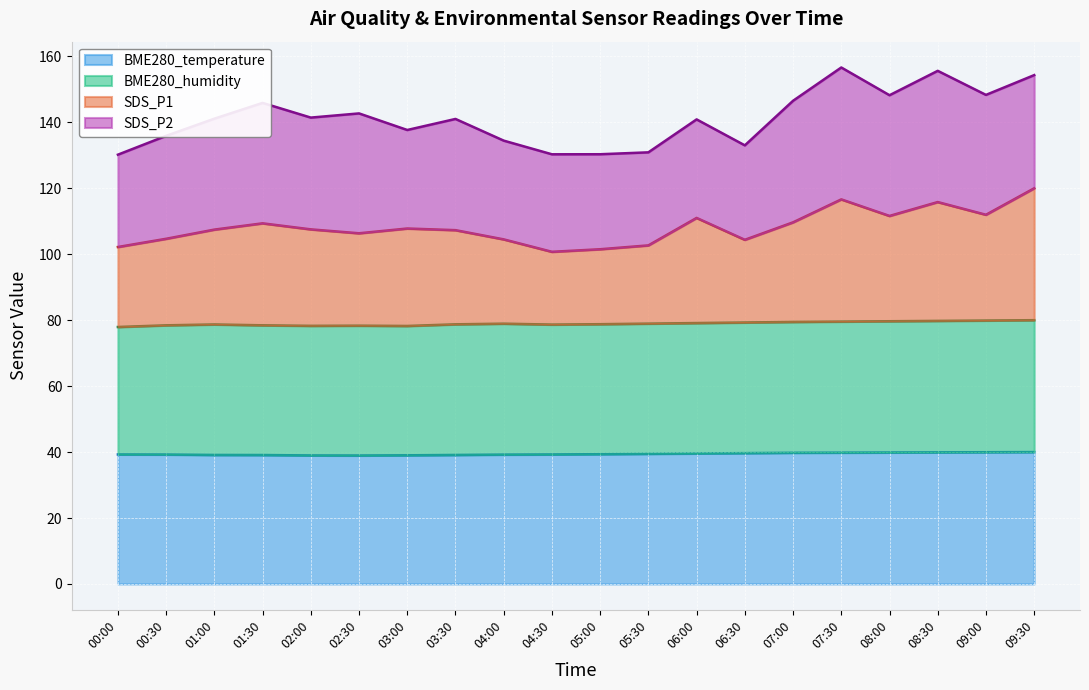

The BME280_temperature series shows 16.8 at 09:00. True or false?

False